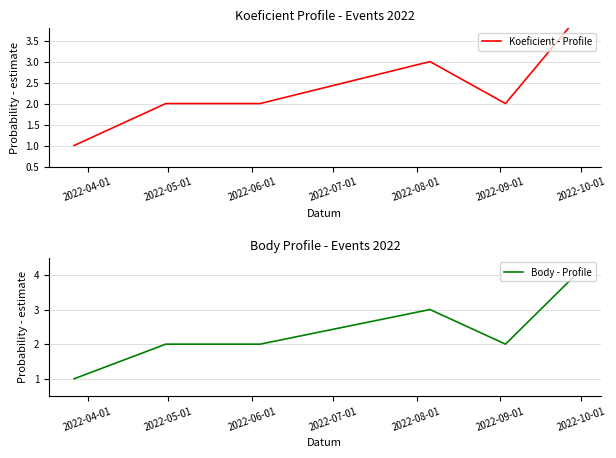

What are all the series names shown in the legend?

Koeficient - Profile, Body - Profile